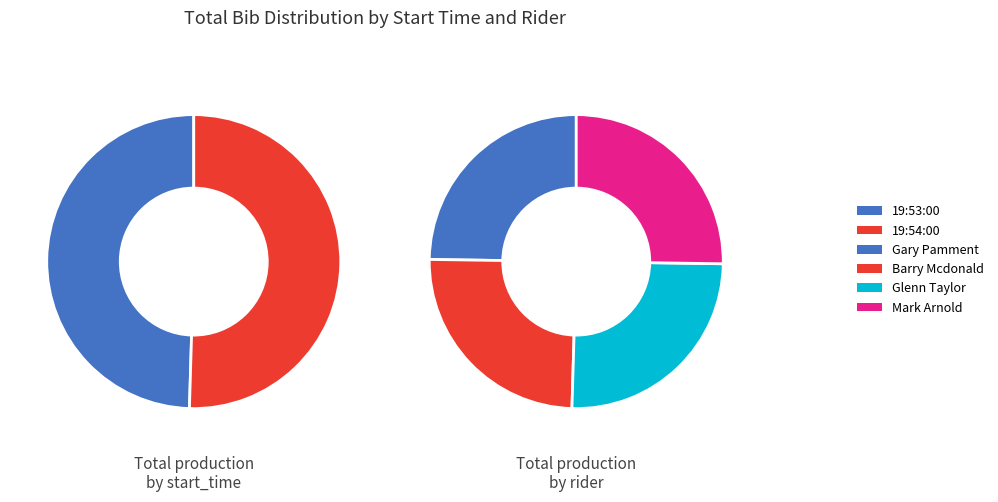

Count the number of slices in the pie.

4